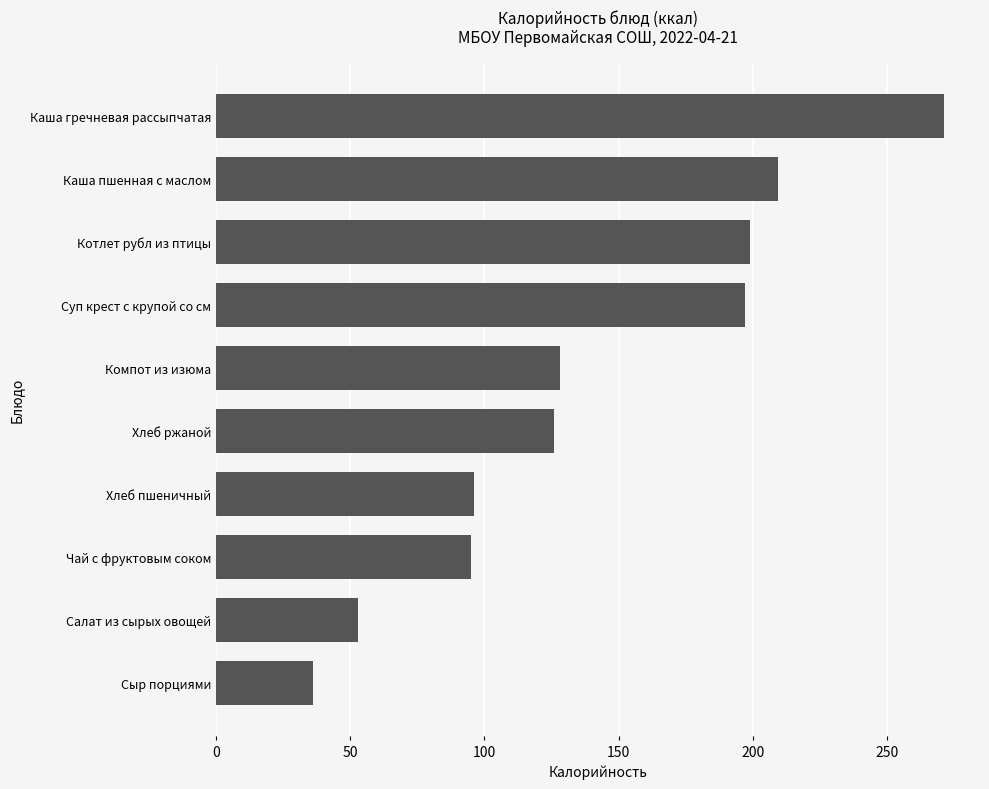

The chart shows a value of 284.9 at Котлет рубл из птицы. True or false?

False